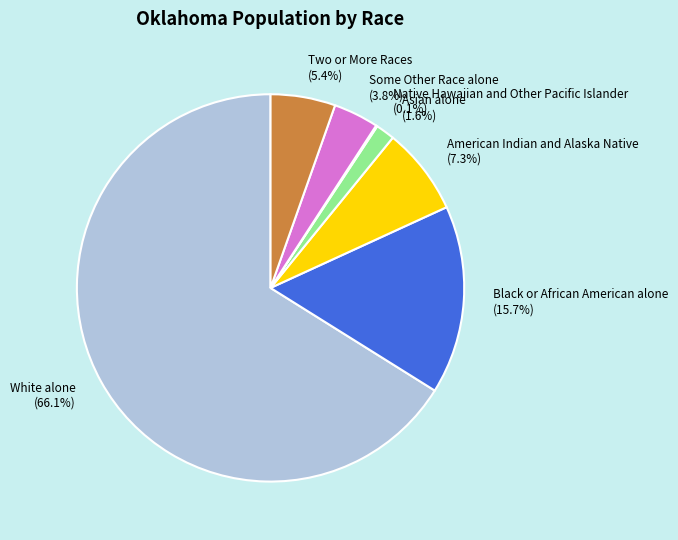

Is it true that American Indian and Alaska Native is 17% of the pie?

False